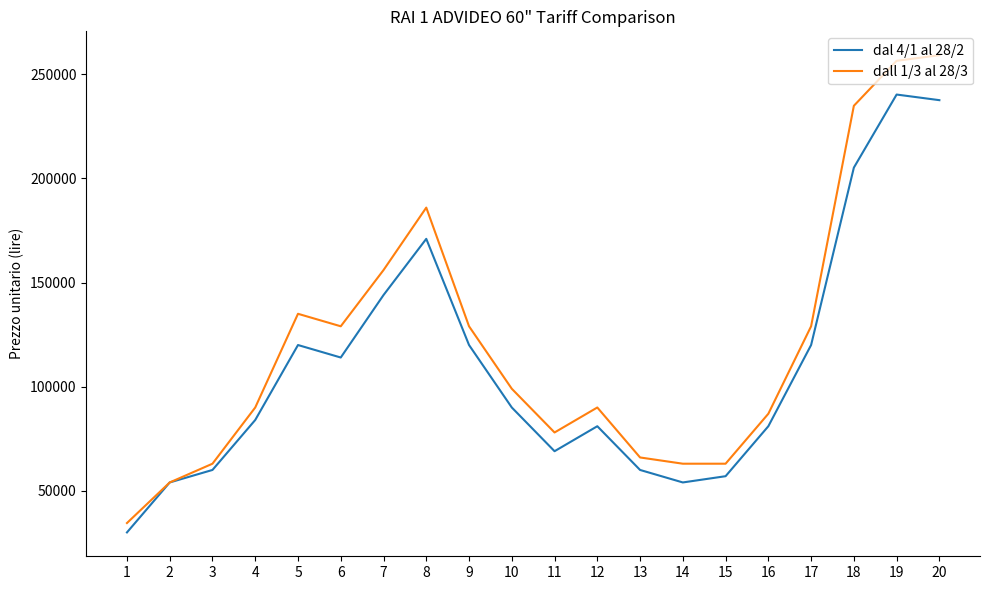

Reading left to right, extract all data points from this chart.

dal 4/1 al 28/2: 1=30000	2=54000	3=60000	4=84000	5=120000	6=114000	7=144000	8=171000	9=120000	10=90000	11=69000	12=81000	13=60000	14=54000	15=57000	16=81000	17=120000	18=205200	19=240300	20=237600
dall 1/3 al 28/3: 1=34500	2=54000	3=63000	4=90000	5=135000	6=129000	7=156000	8=186000	9=129000	10=99000	11=78000	12=90000	13=66000	14=63000	15=63000	16=87000	17=129000	18=234900	19=256500	20=259200